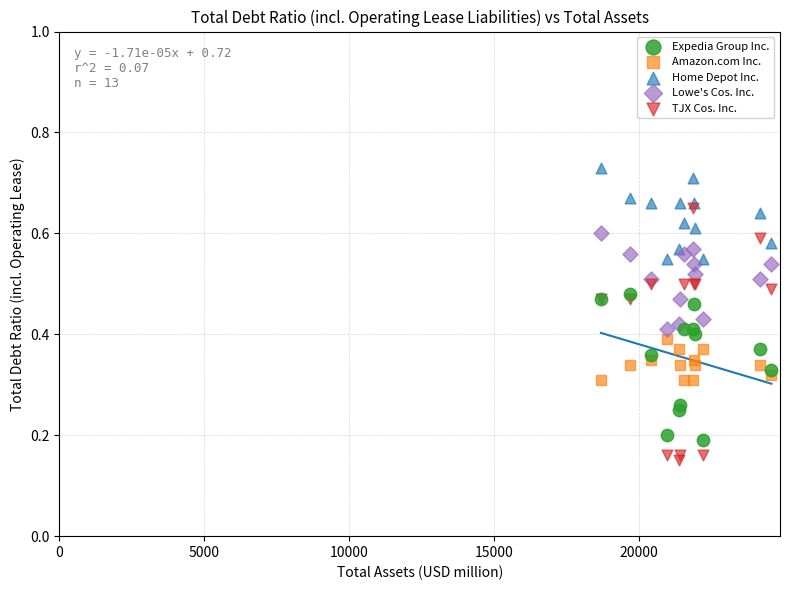

What is the X range (max minus min) for the scatter plot?

5887.0